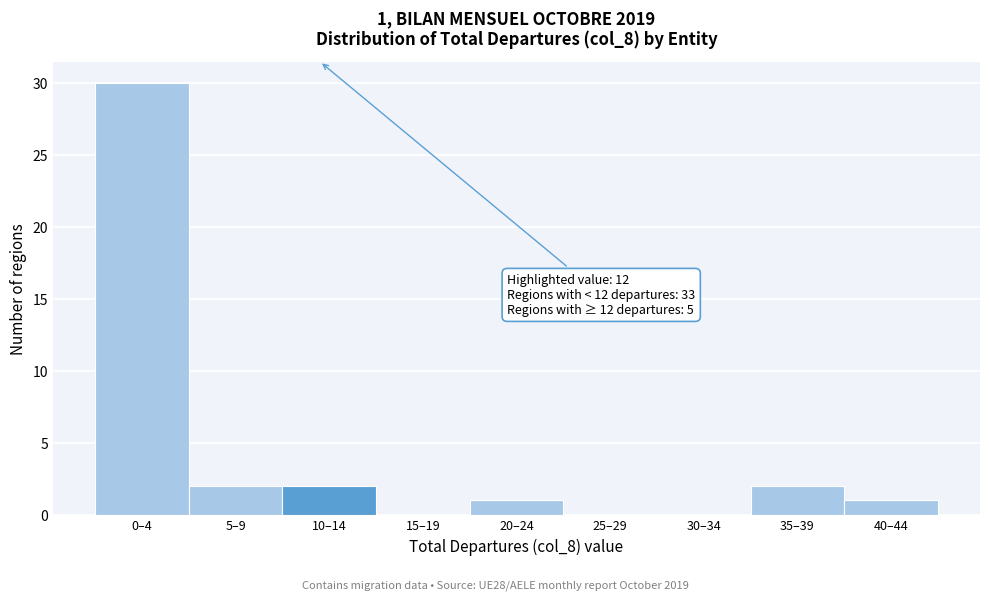

Reading left to right, list all the values displayed in this chart.

0–4=30	5–9=2	10–14=2	15–19=0	20–24=1	25–29=0	30–34=0	35–39=2	40–44=1